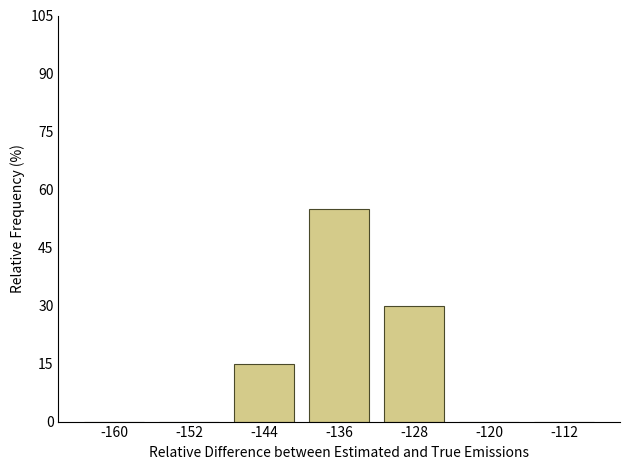

The value at -144 is 15.0. True or false?

True